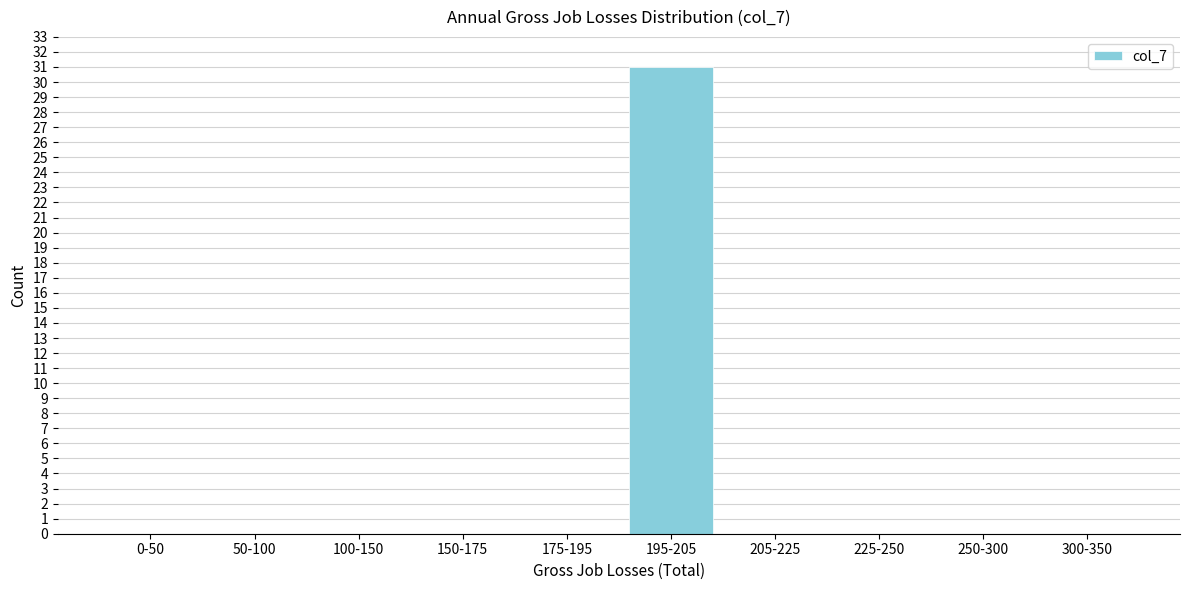

Reading left to right, what are all the values shown in this chart?

0-50=0	50-100=0	100-150=0	150-175=0	175-195=0	195-205=31	205-225=0	225-250=0	250-300=0	300-350=0